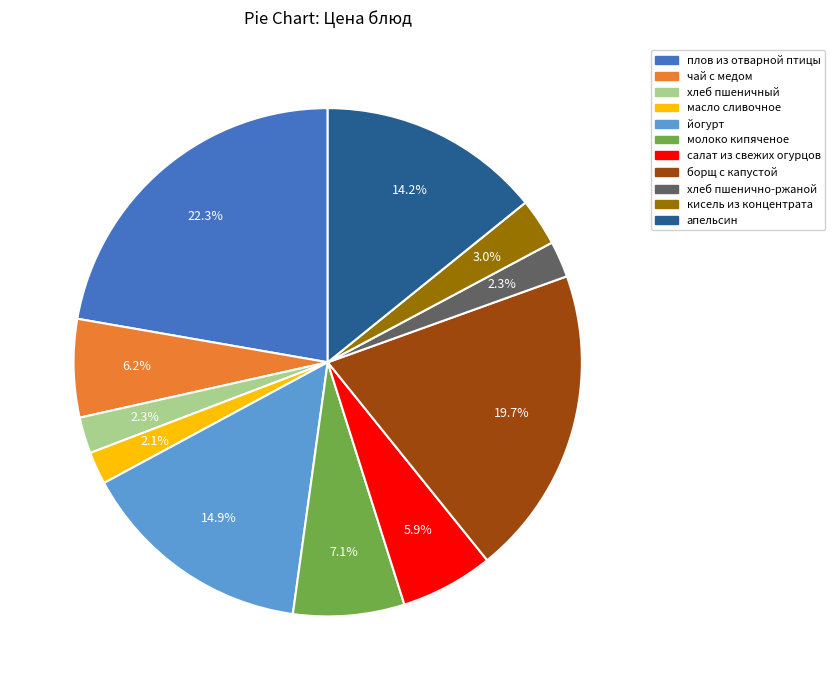

To the nearest percent, what is the difference between the largest and smallest slice percentages?

20%